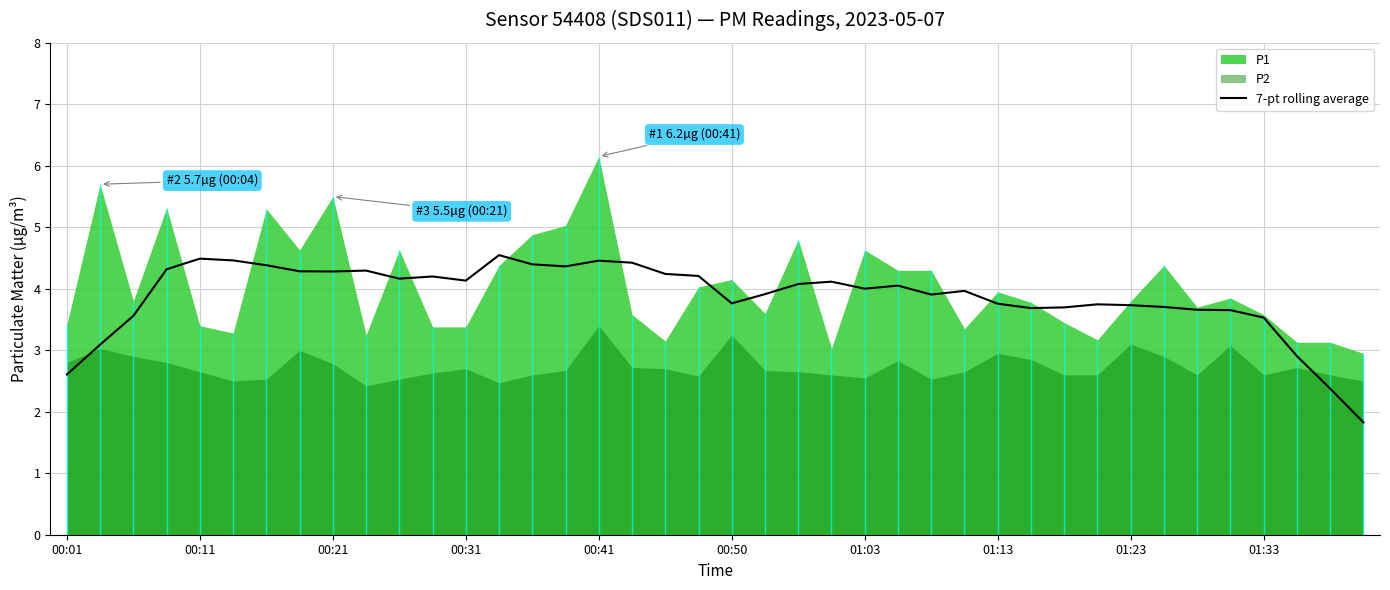

What is the maximum value for 7-pt rolling average?

4.5